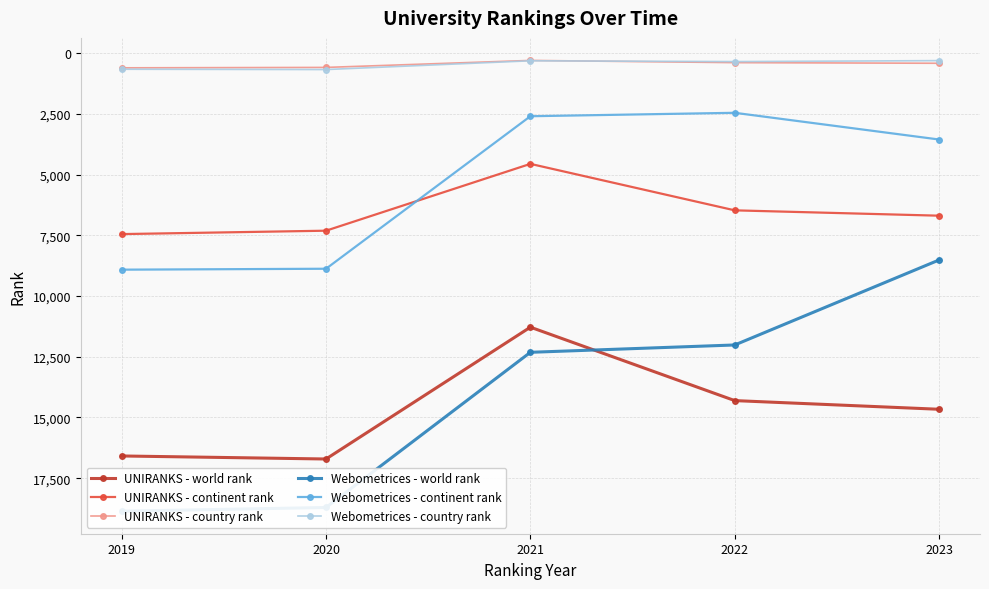

What is the value of the Webometrices - country rank point at the 3rd from the left?

312